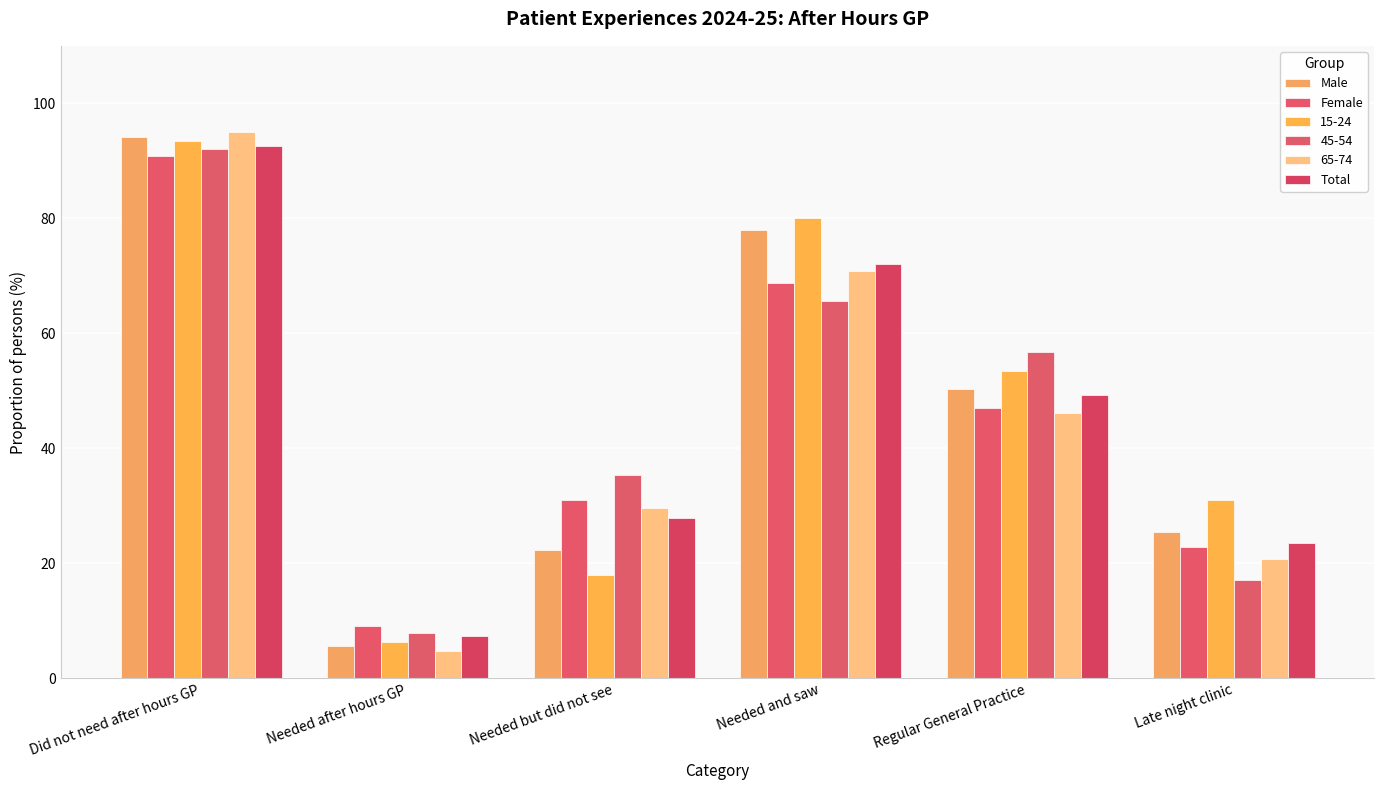

At which label does Total reach its peak?

Did not need after hours GP